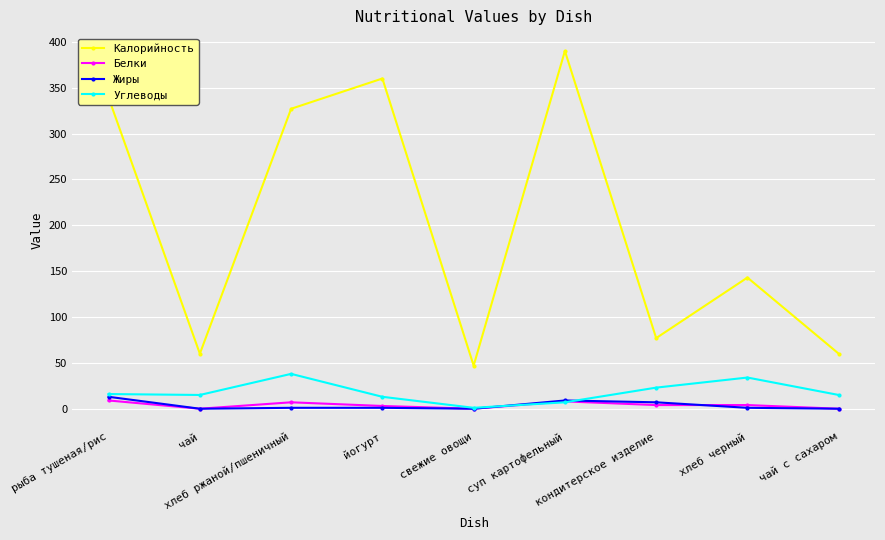

Between рыба тушеная/рис and чай, which series saw the biggest shift?

Калорийность